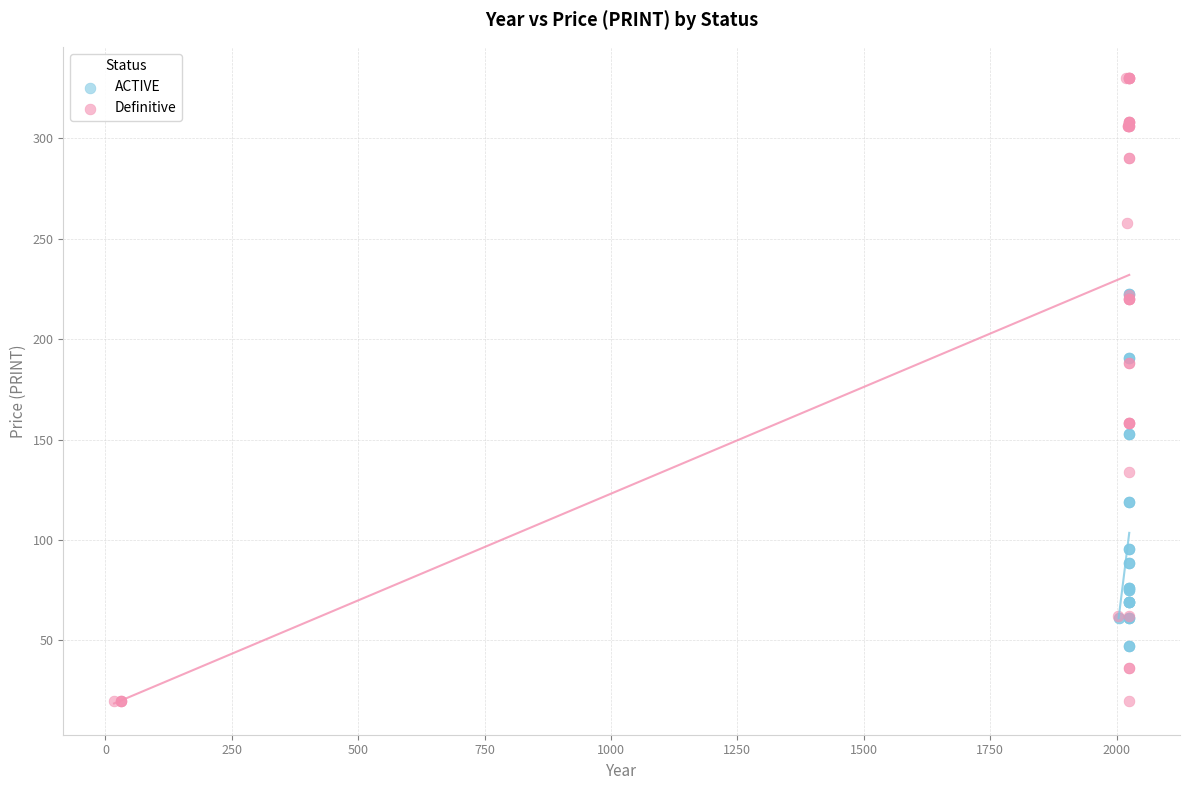

Which series reaches the minimum Y coordinate?

Definitive